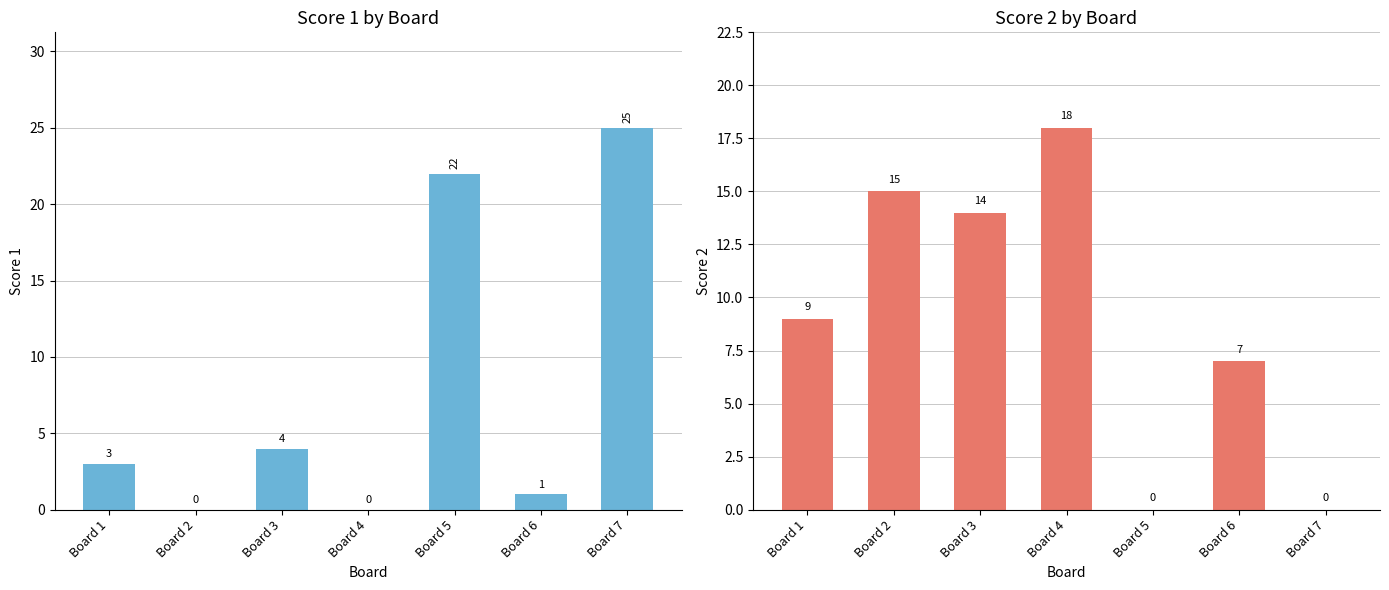

Reading left to right, transcribe all the data shown in this chart.

Score 1: Board 1=3	Board 2=0	Board 3=4	Board 4=0	Board 5=22	Board 6=1	Board 7=25
Score 2: Board 1=9	Board 2=15	Board 3=14	Board 4=18	Board 5=0	Board 6=7	Board 7=0